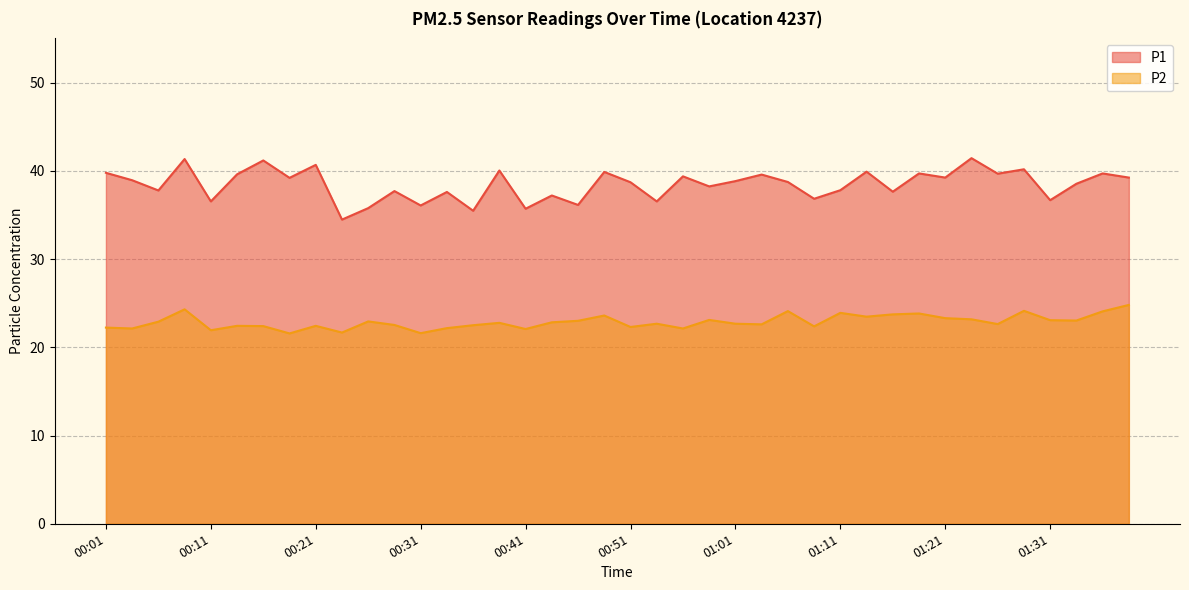

Reading left to right, what are all the values shown in this chart?

P1: 39.8	38.9	37.8	41.3	36.5	39.6	41.2	39.2	40.7	34.5	35.8	37.7	36.1	37.6	35.5	40.0	35.7	37.2	36.1	39.9	38.7	36.5	39.4	38.2	38.8	39.6	38.7	36.8	37.8	39.9	37.6	39.7	39.2	41.4	39.7	40.2	36.7	38.5	39.7	39.2
P2: 22.2	22.1	22.9	24.3	21.9	22.4	22.4	21.6	22.4	21.7	22.9	22.5	21.6	22.2	22.5	22.8	22.1	22.8	23.0	23.6	22.3	22.7	22.1	23.1	22.7	22.6	24.1	22.4	23.9	23.5	23.7	23.8	23.3	23.2	22.6	24.1	23.1	23.0	24.1	24.8